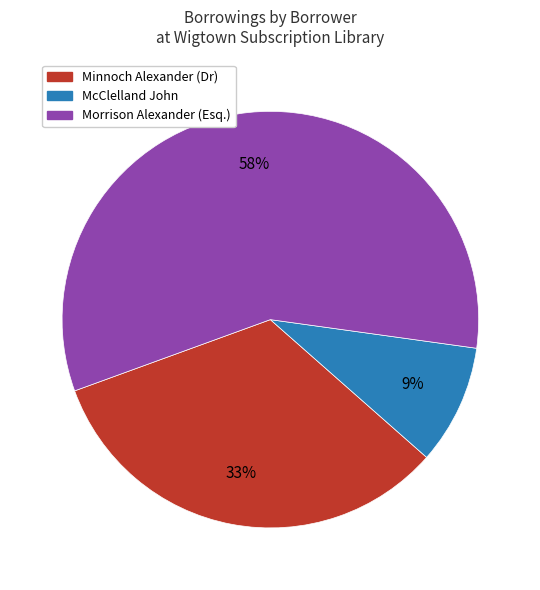

To the nearest percent, what portion does McClelland John represent?

9%